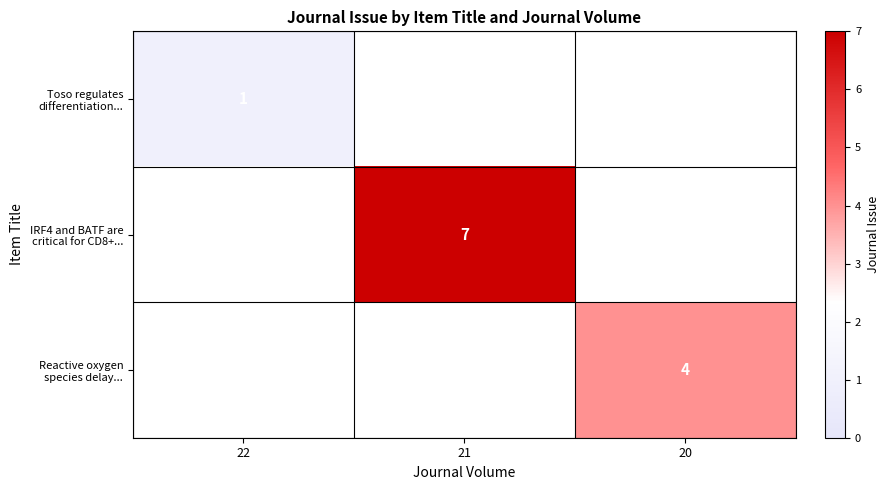

At how many categories does at least one series exceed 2?

2